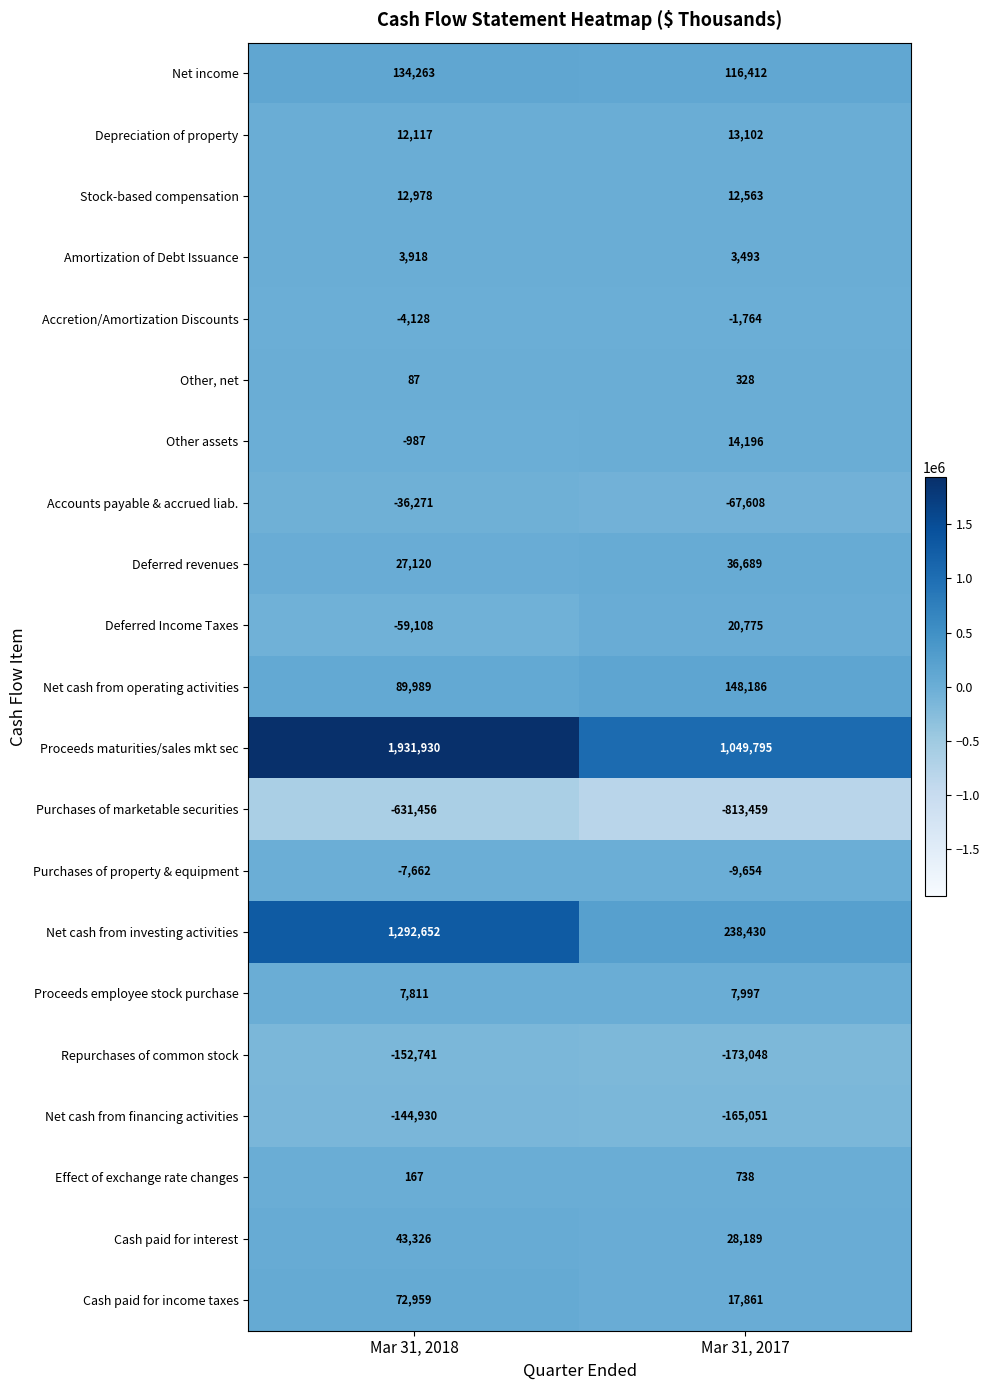

What is the spread (max minus min) of values at Mar 31, 2018?

2563386